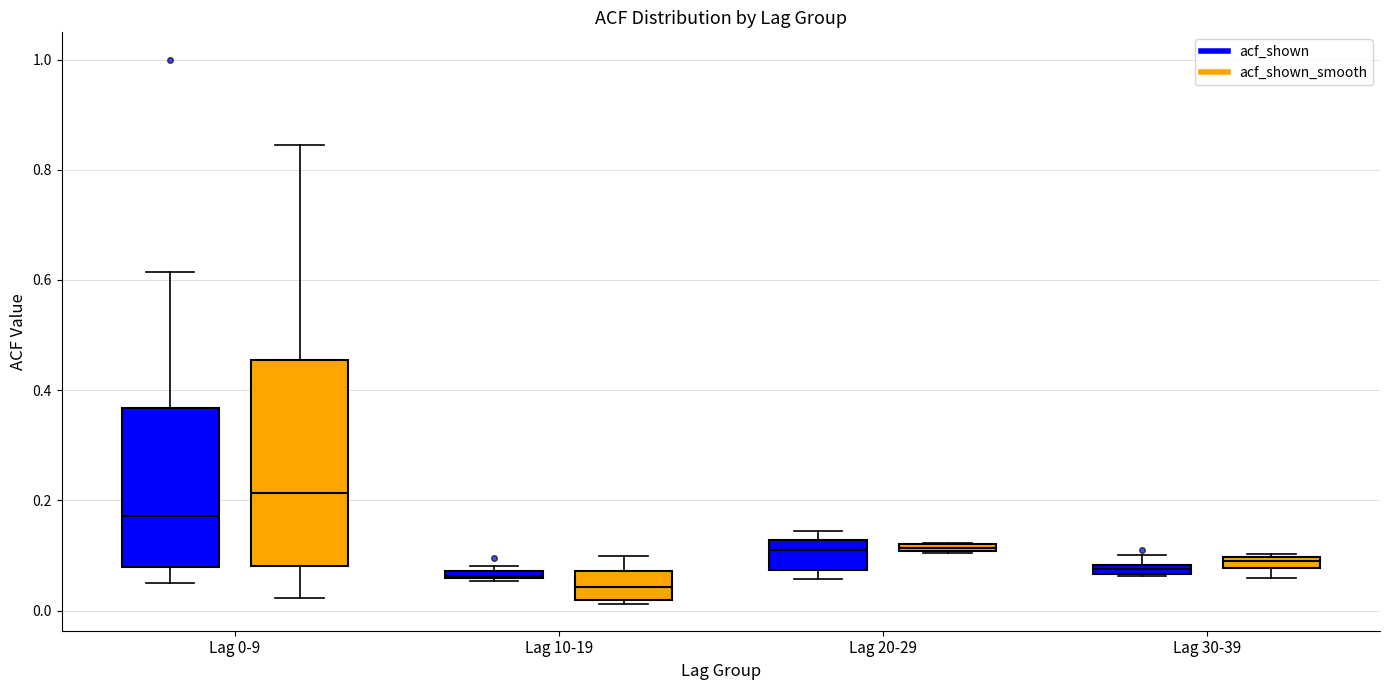

Which box's median line is the lowest?

Lag 10-19 (acf_shown_smooth)